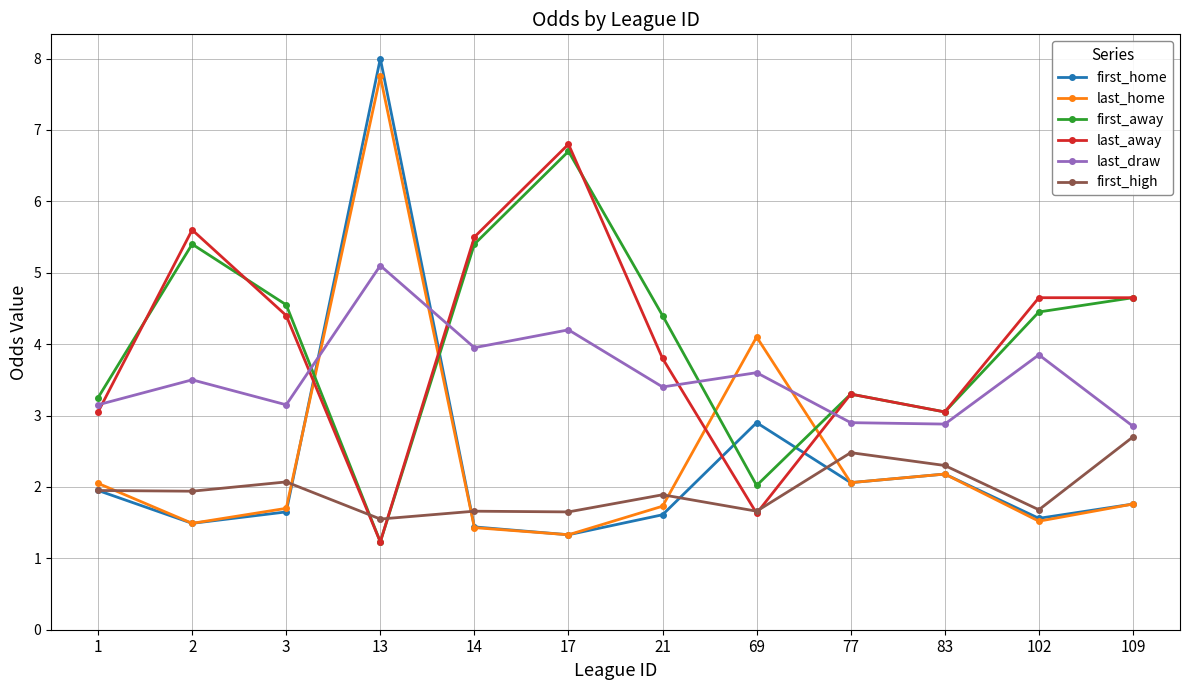

The last_away series shows 1.9 at 17. True or false?

False